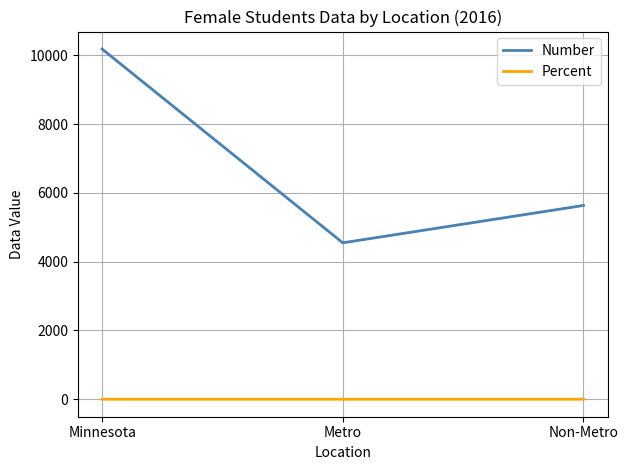

How many lines are shown in the chart?

2